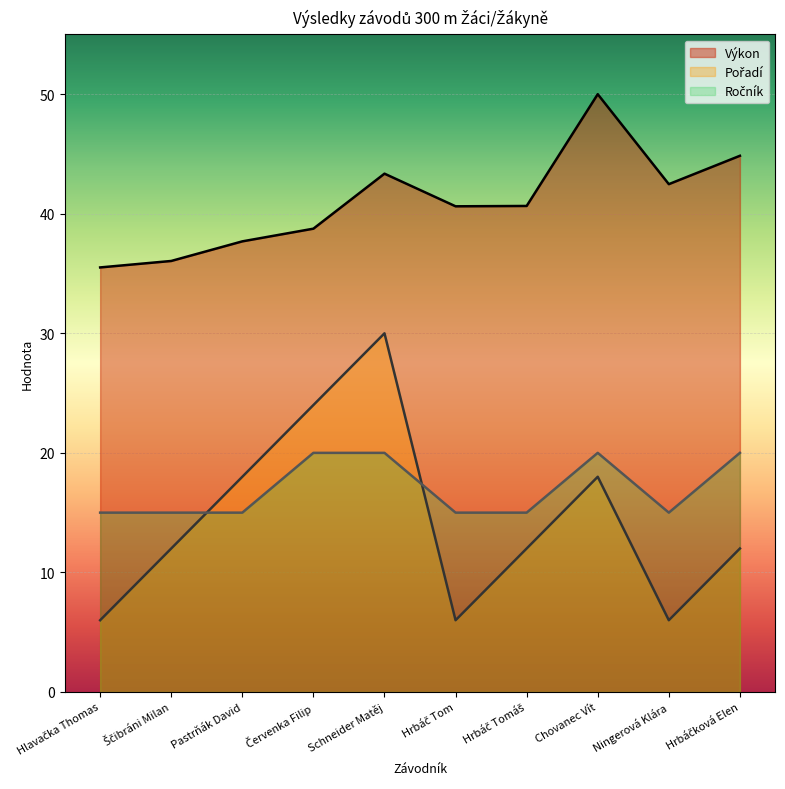

What is the label of the 9th point from the left?

Ningerová Klára